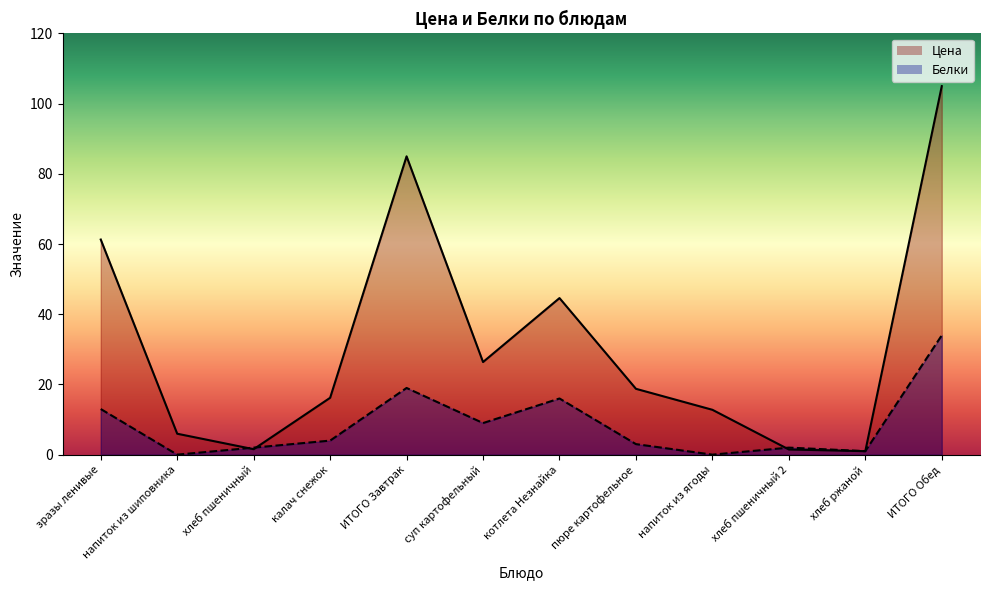

True or false: Белки has a value of 1.0 at хлеб ржаной.

True